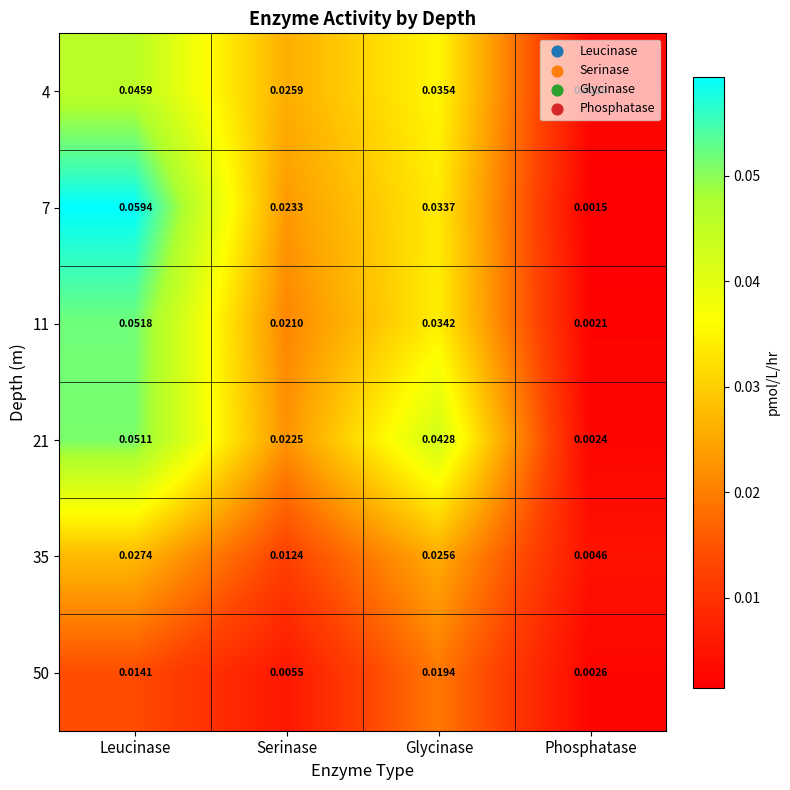

At which label does 21 reach its minimum?

Phosphatase